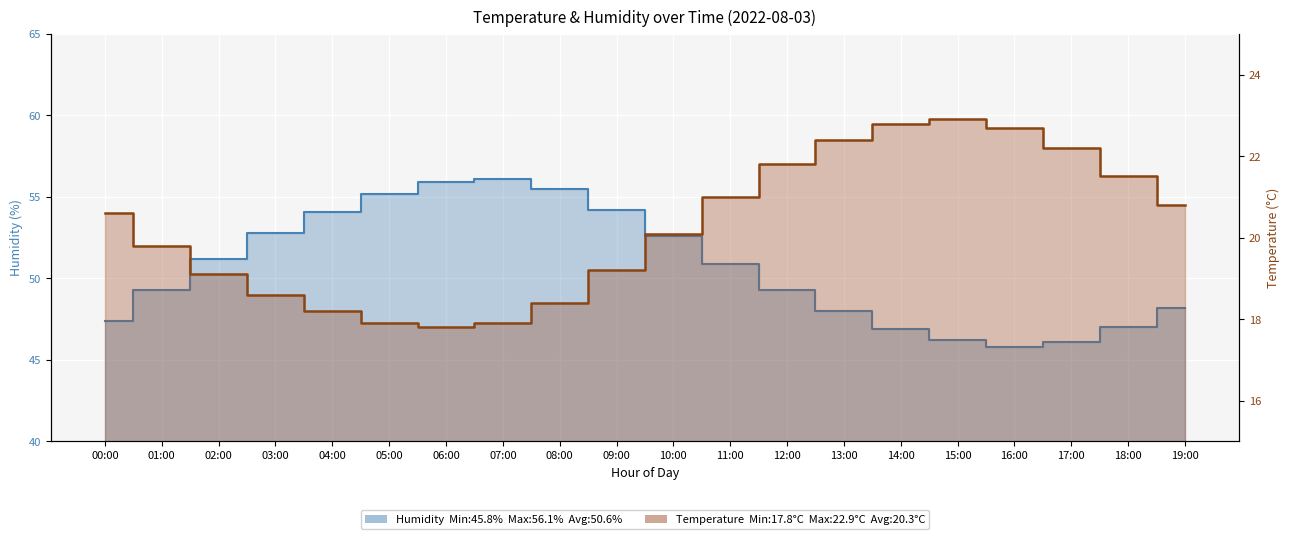

True or false: temperature and humidity cross at least once.

False